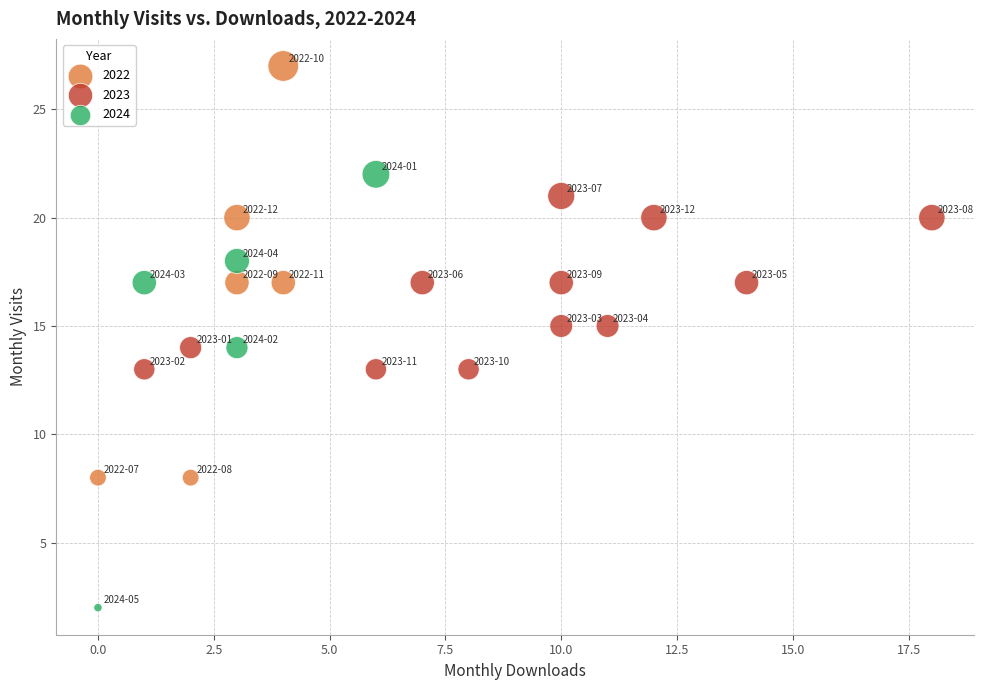

Which series contains the lowest Y value?

2024